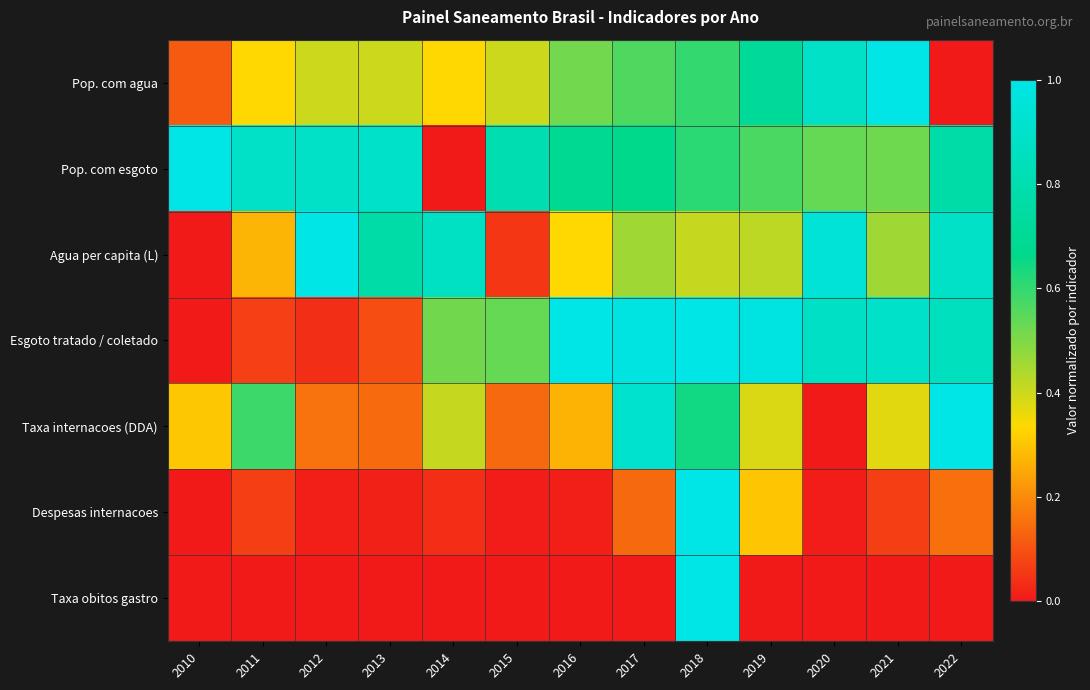

How many distinct data groups are displayed?

7